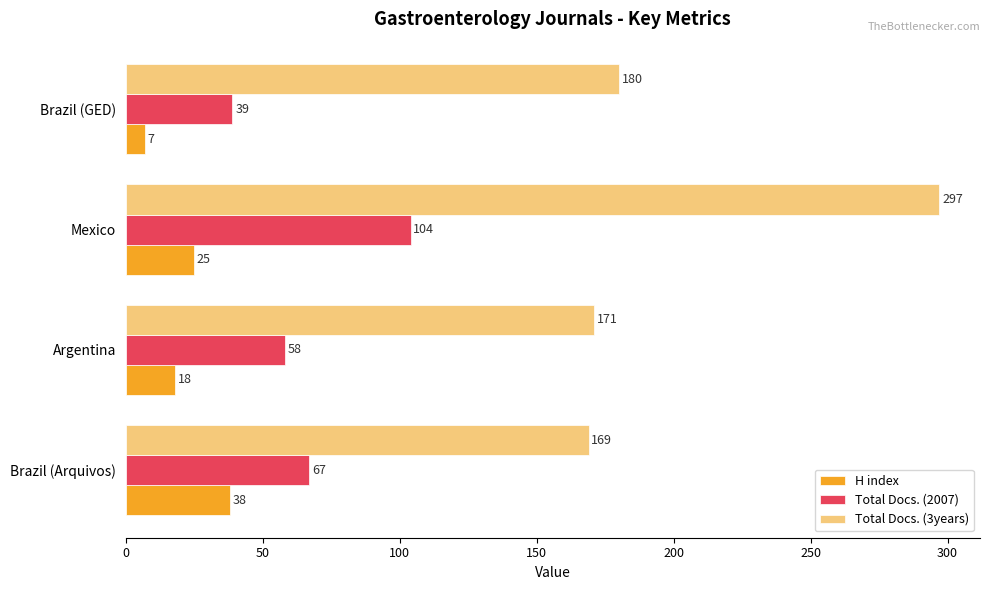

How many series are shown in this chart?

3